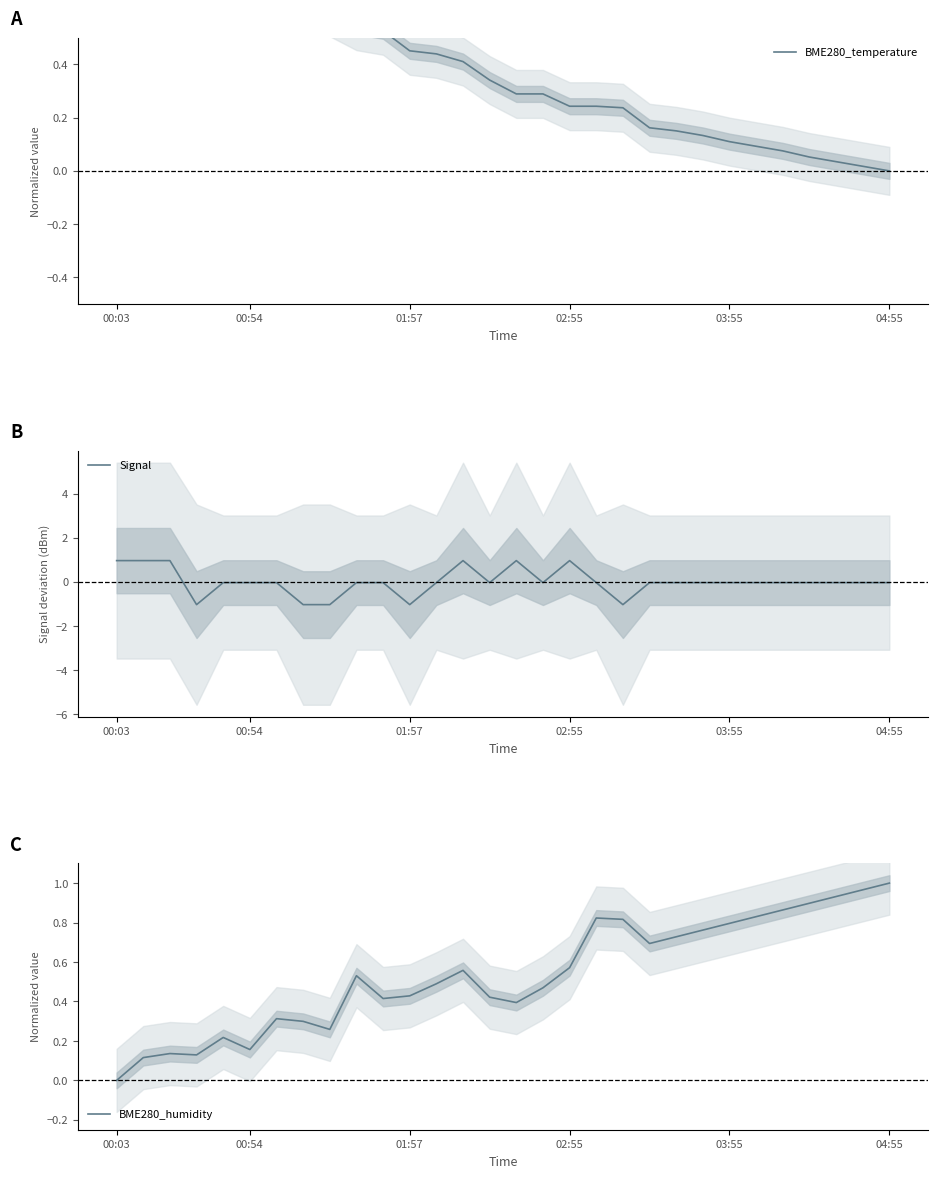

Reading left to right, transcribe all the data shown in this chart.

BME280_temperature: 1.0	0.9	0.9	0.8	0.7	0.7	0.7	0.6	0.6	0.5	0.5	0.5	0.4	0.4	0.3	0.3	0.3	0.2	0.2	0.2	0.2	0.2	0.1	0.1	0.1	0.1	0.1	0.0	0.0	0.0
Signal: 1.0	1.0	1.0	-1.0	-0.0	-0.0	-0.0	-1.0	-1.0	-0.0	-0.0	-1.0	-0.0	1.0	-0.0	1.0	-0.0	1.0	-0.0	-1.0	-0.0	-0.0	-0.0	-0.0	-0.0	-0.0	-0.0	-0.0	-0.0	-0.0
BME280_humidity: 0.0	0.1	0.1	0.1	0.2	0.2	0.3	0.3	0.3	0.5	0.4	0.4	0.5	0.6	0.4	0.4	0.5	0.6	0.8	0.8	0.7	0.7	0.8	0.8	0.8	0.9	0.9	0.9	1.0	1.0